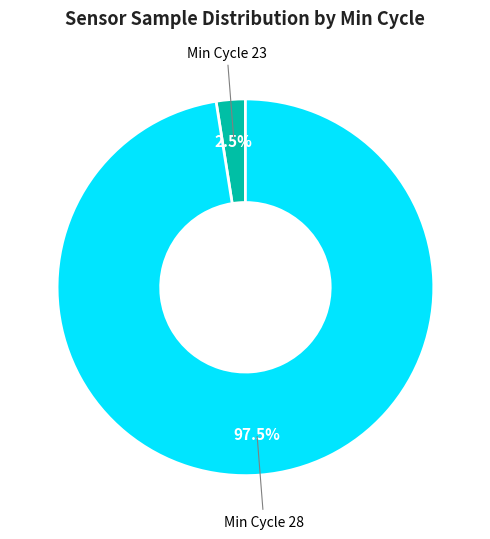

Is there any slice that represents more than half of the pie?

Yes